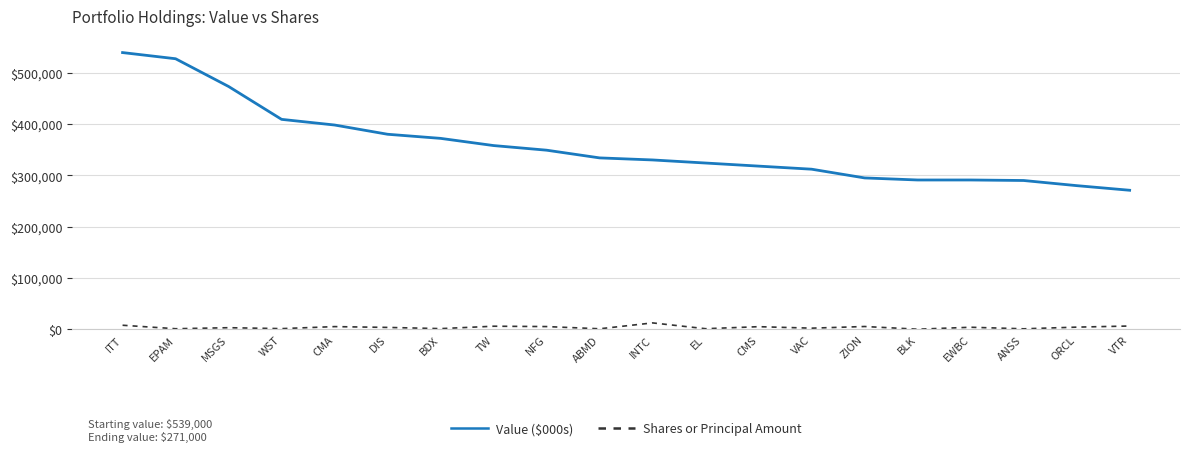

Does the chart display data point markers on the line(s)?

No